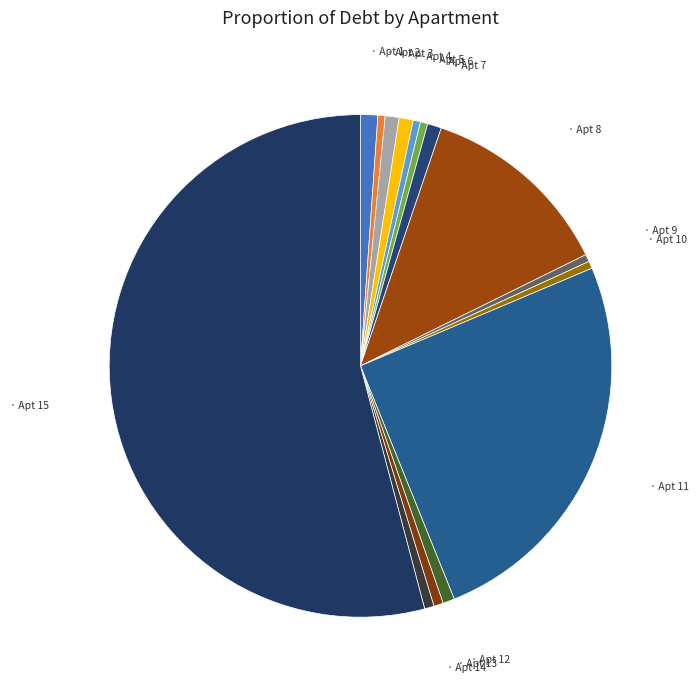

How many slices are in this pie chart?

15